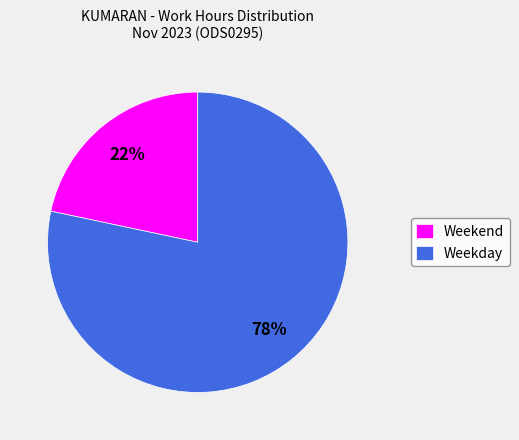

Do Weekday and Weekend together represent more than half of the pie?

Yes